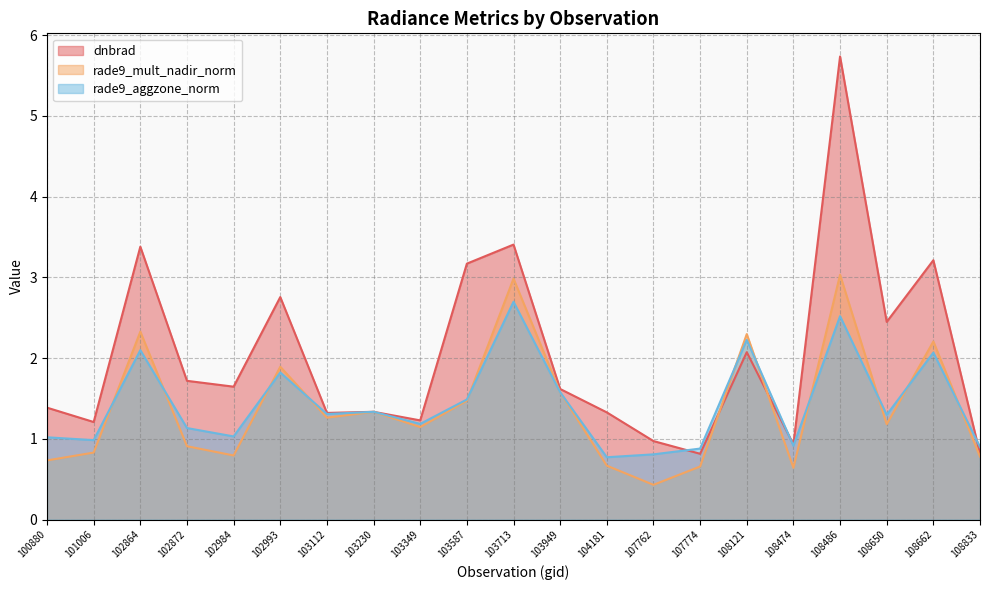

Reading right to left, extract all data points from this chart.

dnbrad: 108833=0.8	108662=3.2	108650=2.4	108486=5.7	108474=0.9	108121=2.1	107774=0.8	107762=1.0	104181=1.3	103949=1.6	103713=3.4	103587=3.2	103349=1.2	103230=1.3	103112=1.3	102993=2.8	102984=1.6	102872=1.7	102864=3.4	101006=1.2	100880=1.4
rade9_mult_nadir_norm: 108833=0.8	108662=2.2	108650=1.2	108486=3.0	108474=0.6	108121=2.3	107774=0.7	107762=0.4	104181=0.7	103949=1.6	103713=3.0	103587=1.5	103349=1.1	103230=1.3	103112=1.3	102993=1.9	102984=0.8	102872=0.9	102864=2.3	101006=0.8	100880=0.7
rade9_aggzone_norm: 108833=0.9	108662=2.1	108650=1.3	108486=2.5	108474=0.9	108121=2.2	107774=0.9	107762=0.8	104181=0.8	103949=1.6	103713=2.7	103587=1.5	103349=1.2	103230=1.3	103112=1.3	102993=1.8	102984=1.0	102872=1.1	102864=2.1	101006=1.0	100880=1.0